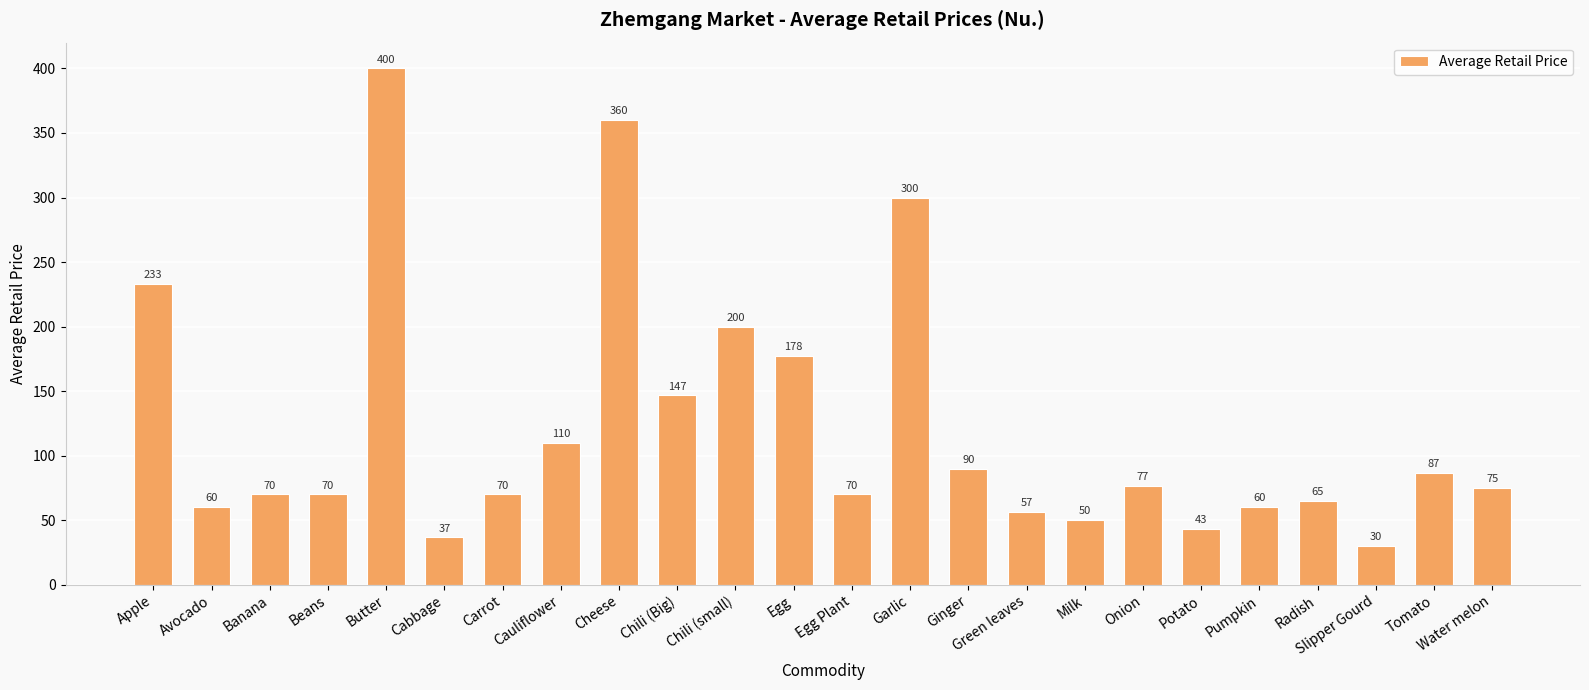

Where does the data first go above 75?

Apple